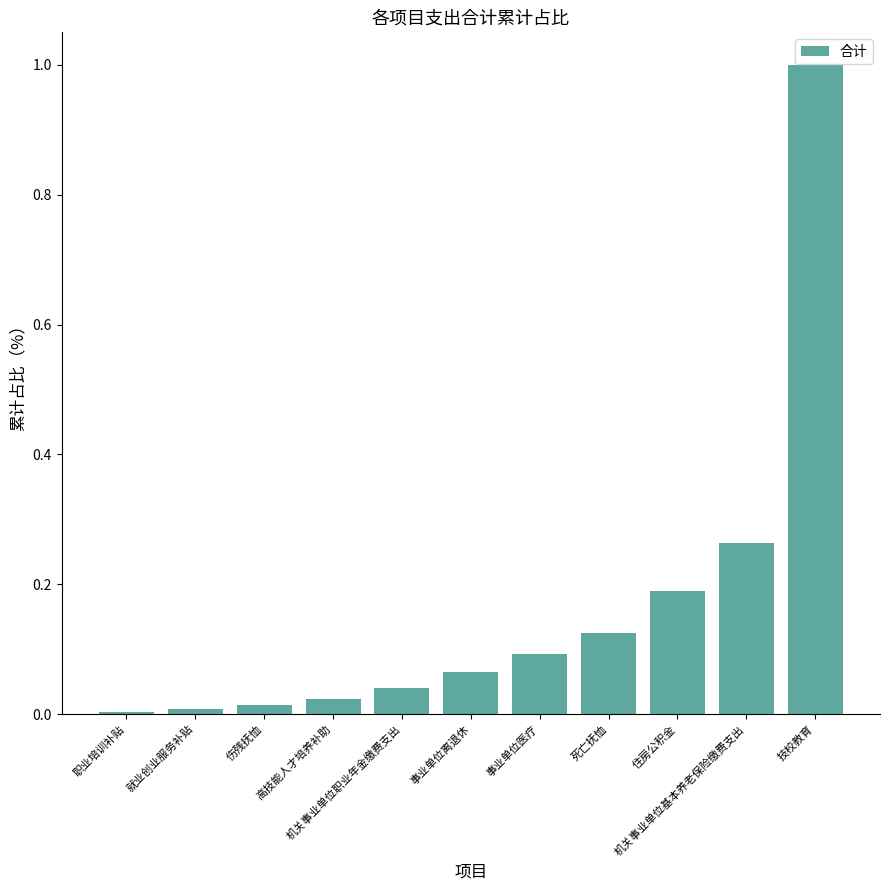

How many categories are shown in the chart?

11